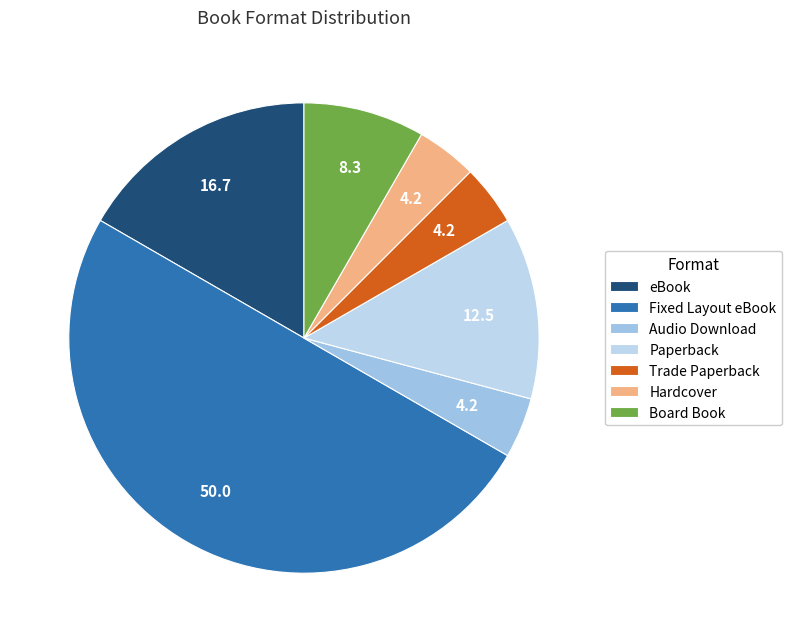

Which category has the smallest portion of the pie?

Audio Download